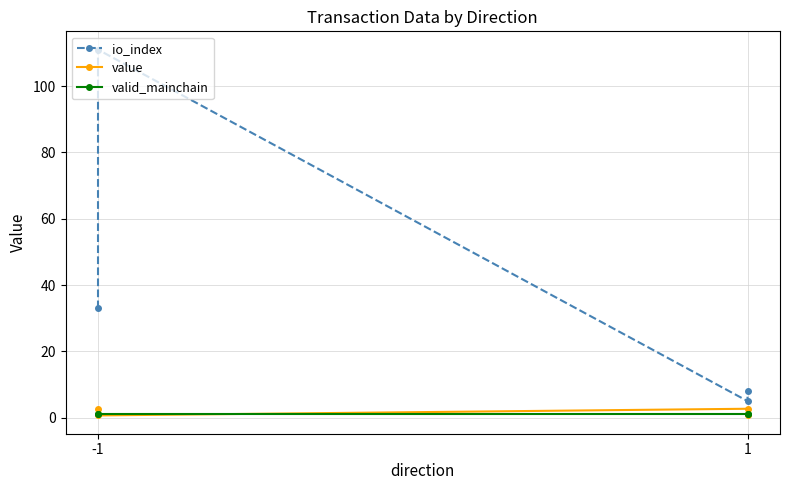

What is the difference between the second highest and minimum values in the io_index series?

28.0